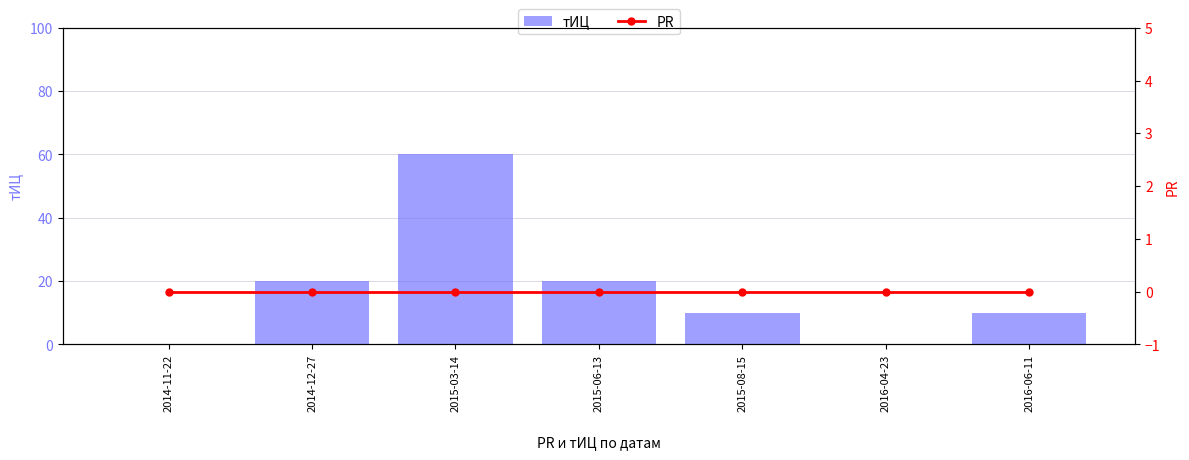

Reading left to right, transcribe all the data shown in this chart.

тИЦ: 0	20	60	20	10	0	10
PR: 0	0	0	0	0	0	0